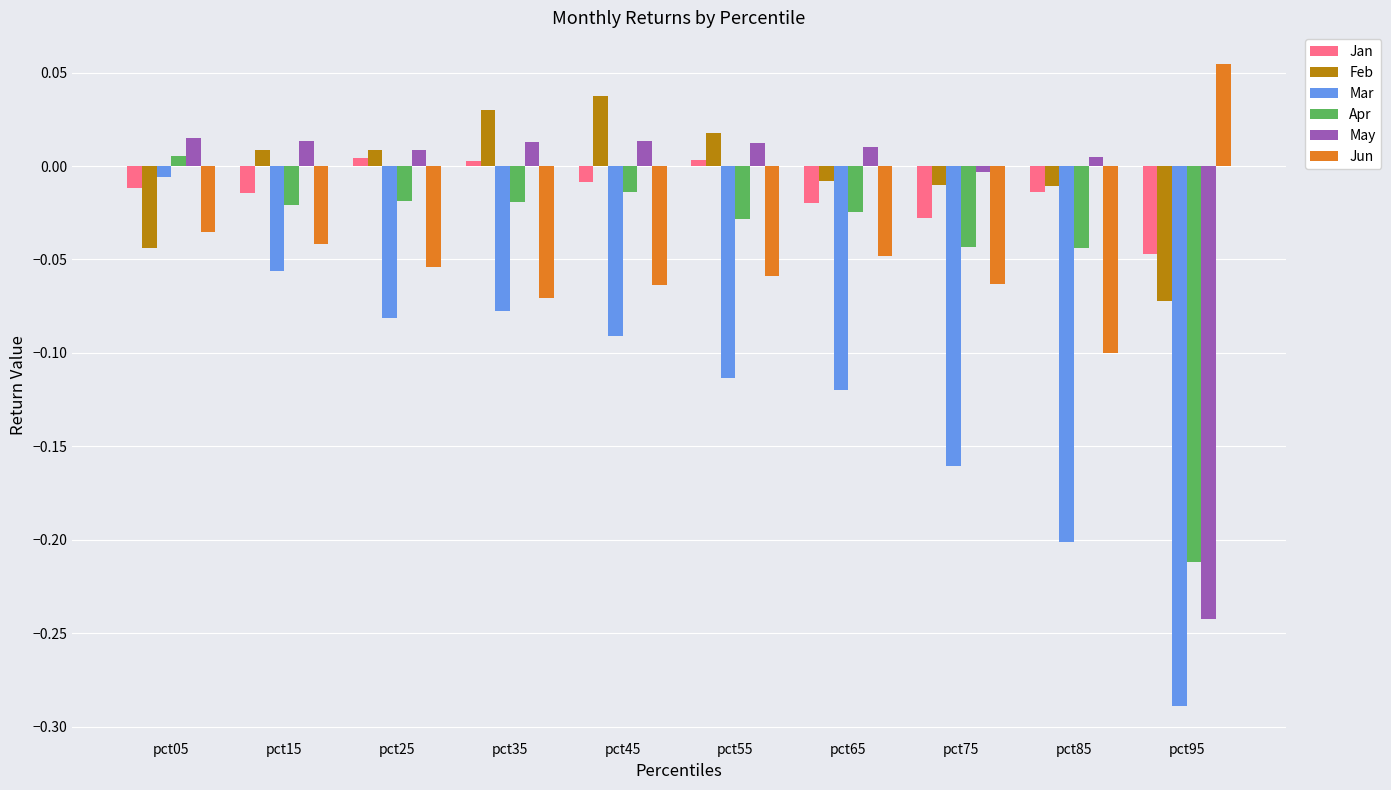

Which label corresponds to the largest value in the chart?

pct95